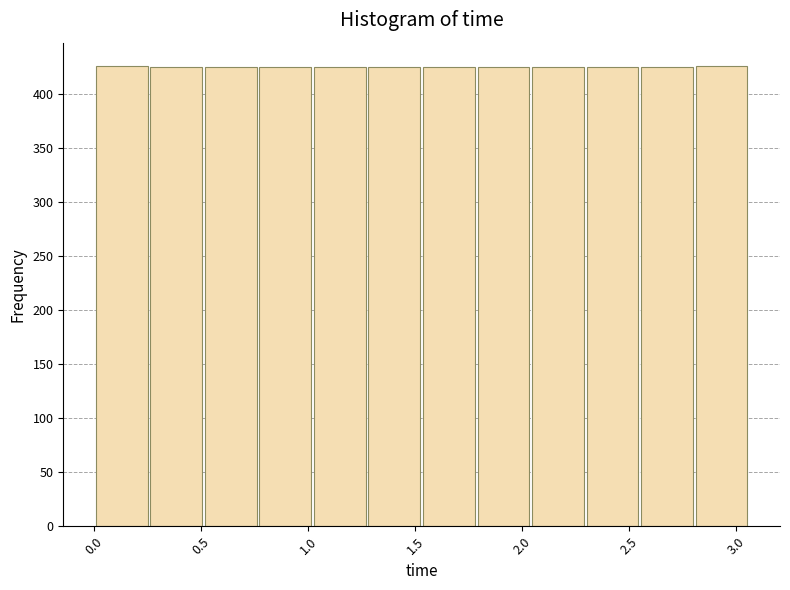

How tall is the bar that spans 2.80 to 3.05 on the x-axis? Neither the bar edges nor the heights are printed on the chart, so give them approximately, as read against the axes.

425